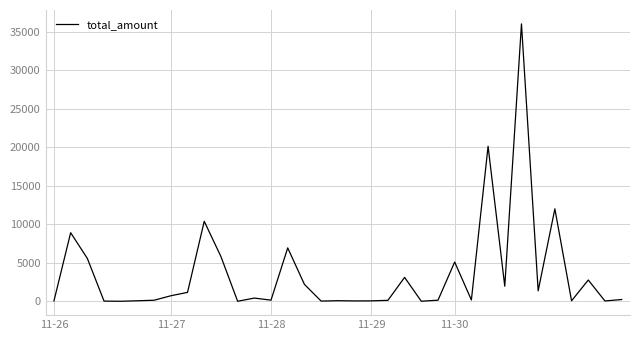

What is the smallest value displayed?

0.7